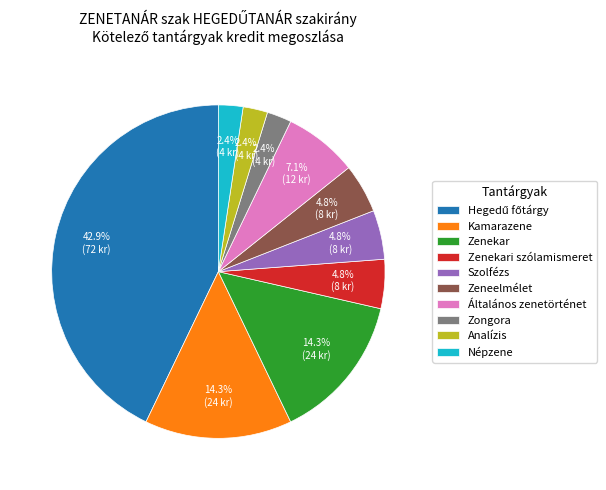

How many slices are in this pie chart?

10